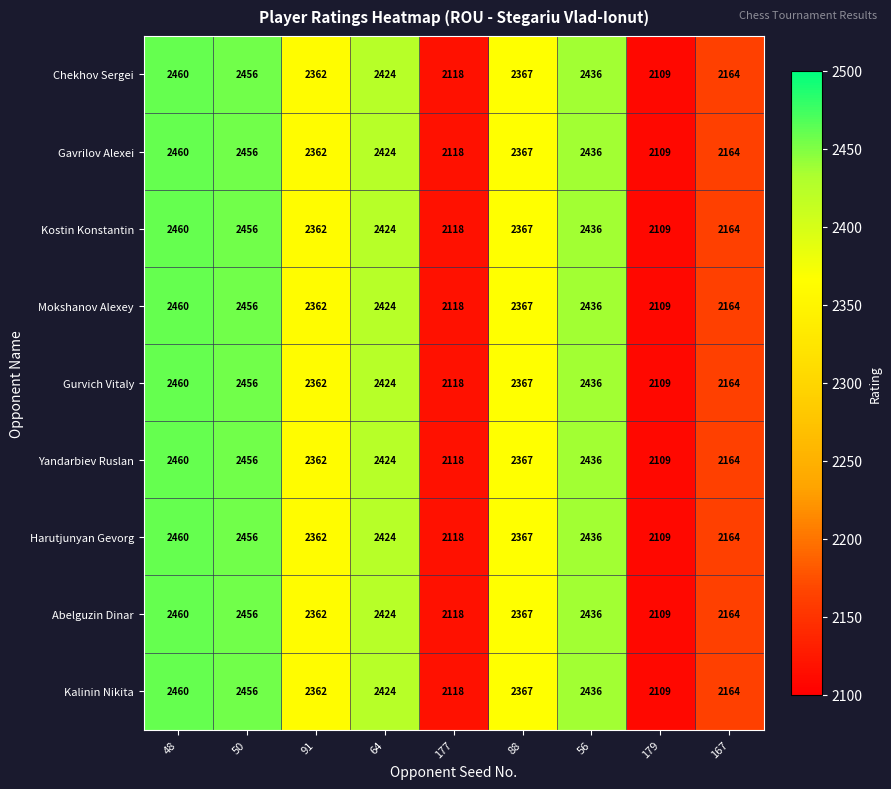

What is the lowest value of the Gurvich Vitaly series?

2109